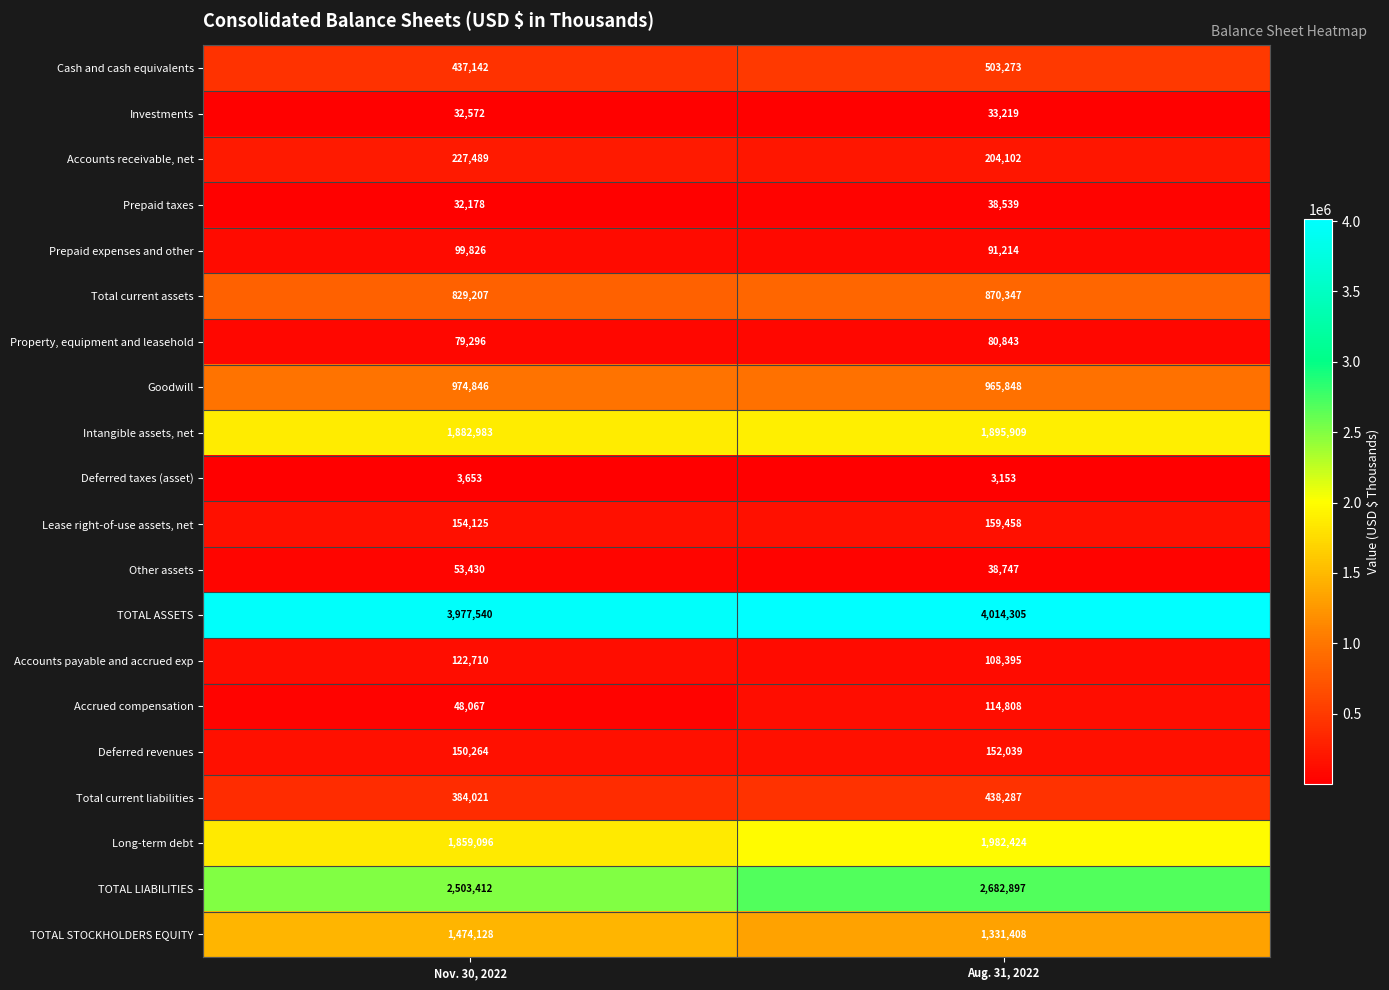

List the series in order of their peak value, highest first.

TOTAL ASSETS, TOTAL LIABILITIES, Long-term debt, Intangible assets, net, TOTAL STOCKHOLDERS EQUITY, Goodwill, Total current assets, Cash and cash equivalents, Total current liabilities, Accounts receivable, net, Lease right-of-use assets, net, Deferred revenues, Accounts payable and accrued exp, Accrued compensation, Prepaid expenses and other, Property, equipment and leasehold, Other assets, Prepaid taxes, Investments, Deferred taxes (asset)